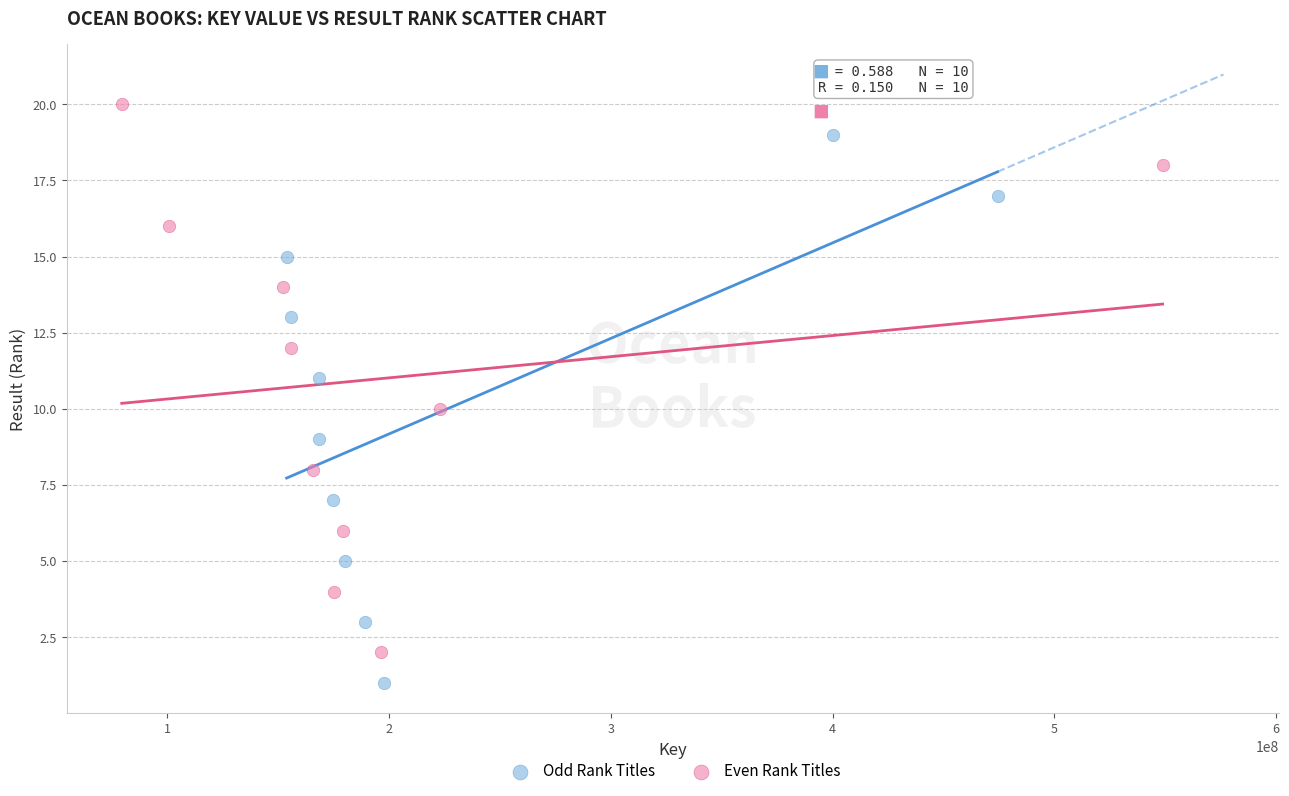

Which series contains the highest Y value?

Even Rank Titles